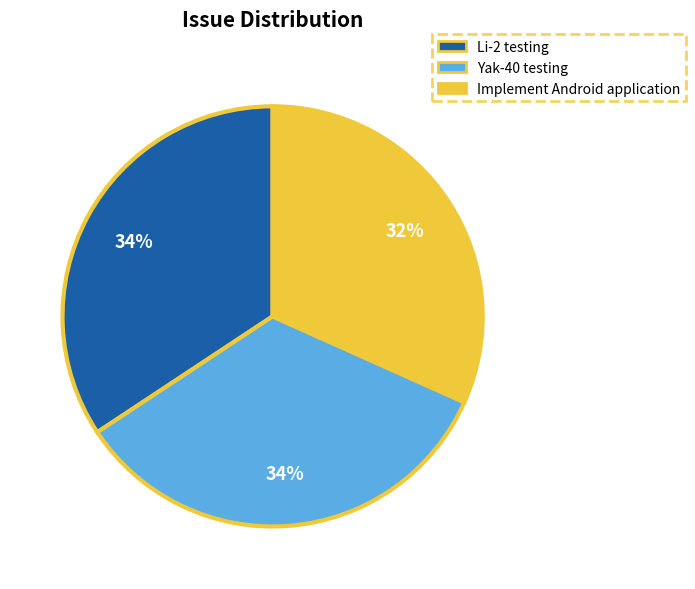

Count the number of slices in the pie.

3